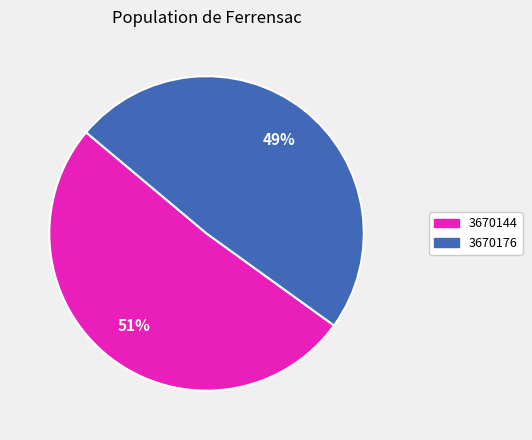

True or false: 3670144 accounts for 39% of the total.

False